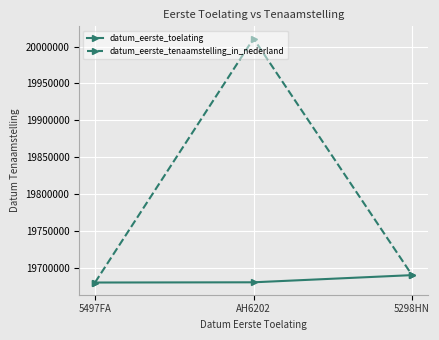

Is it true that datum_eerste_toelating equals 5489915 at AH6202?

False